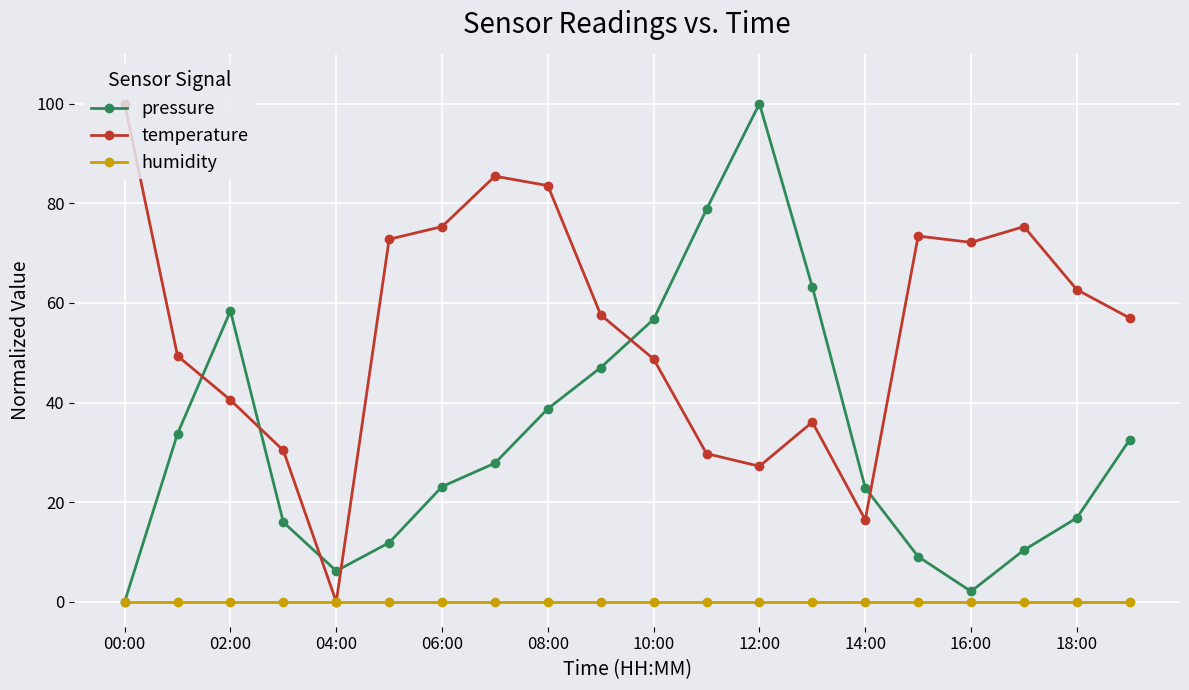

Which series ends up on top after the final intersection of pressure and temperature?

temperature